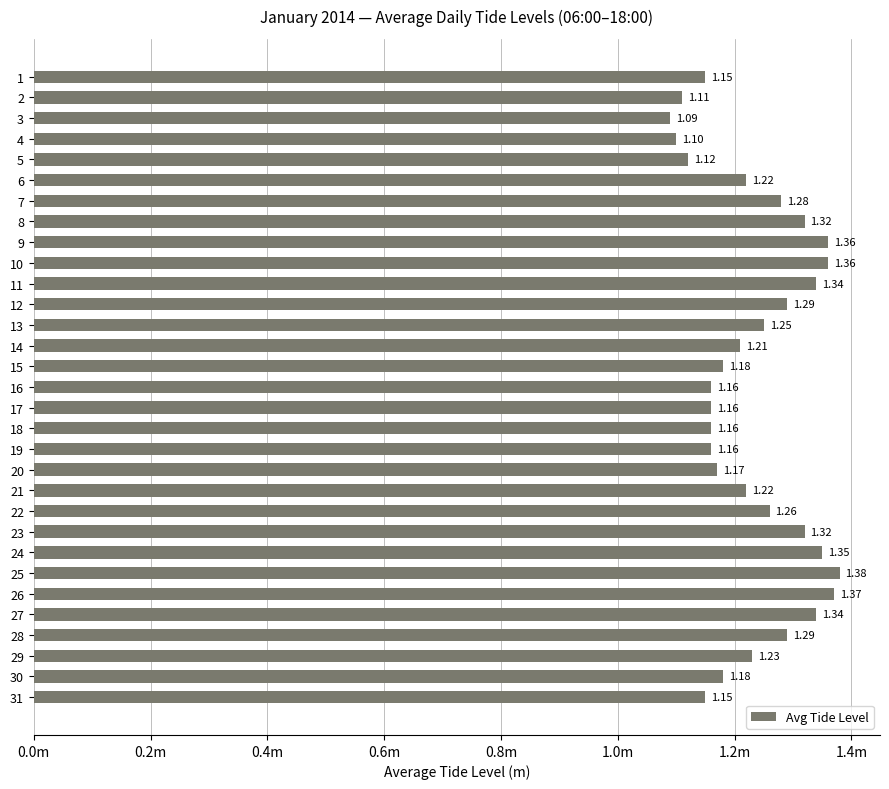

What is the average value?

1.2